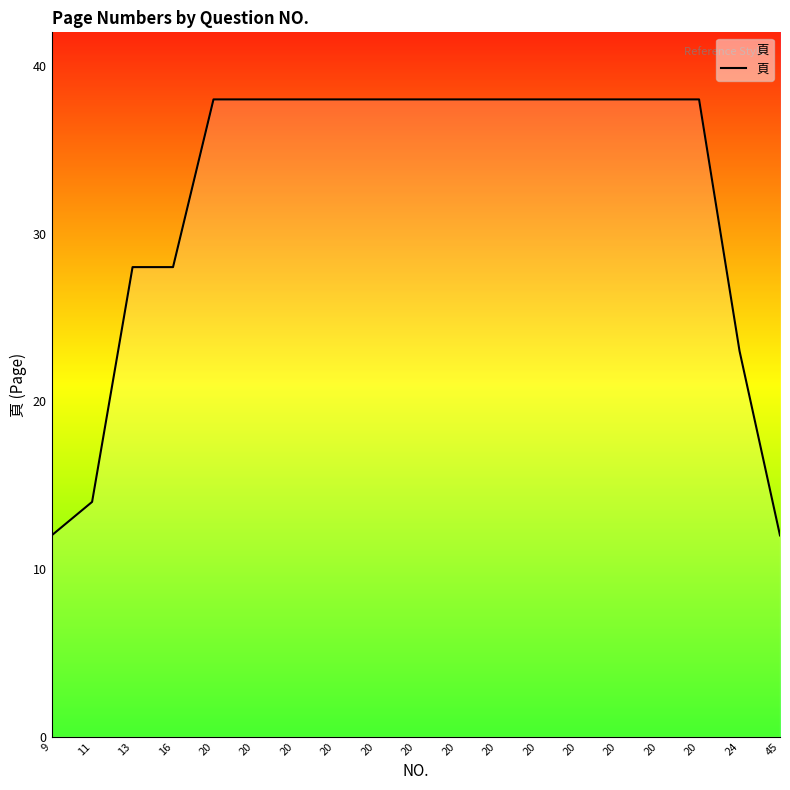

At which label is the value closest to 25?

24